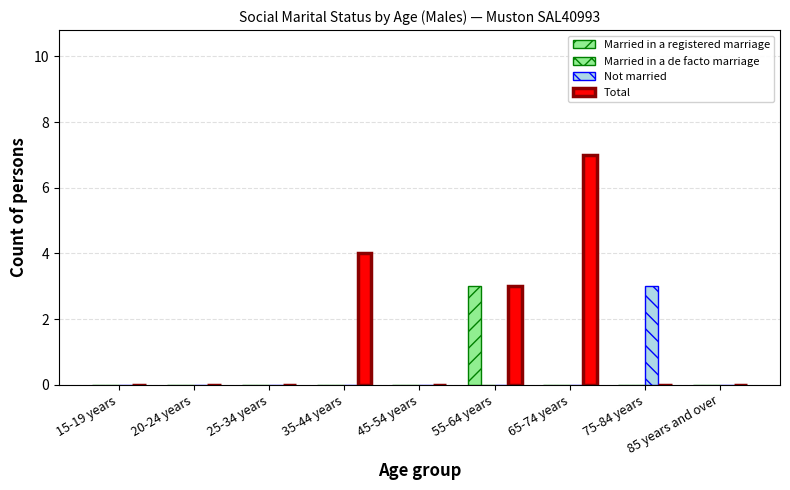

Where is Not married nearest to the value 1?

15-19 years